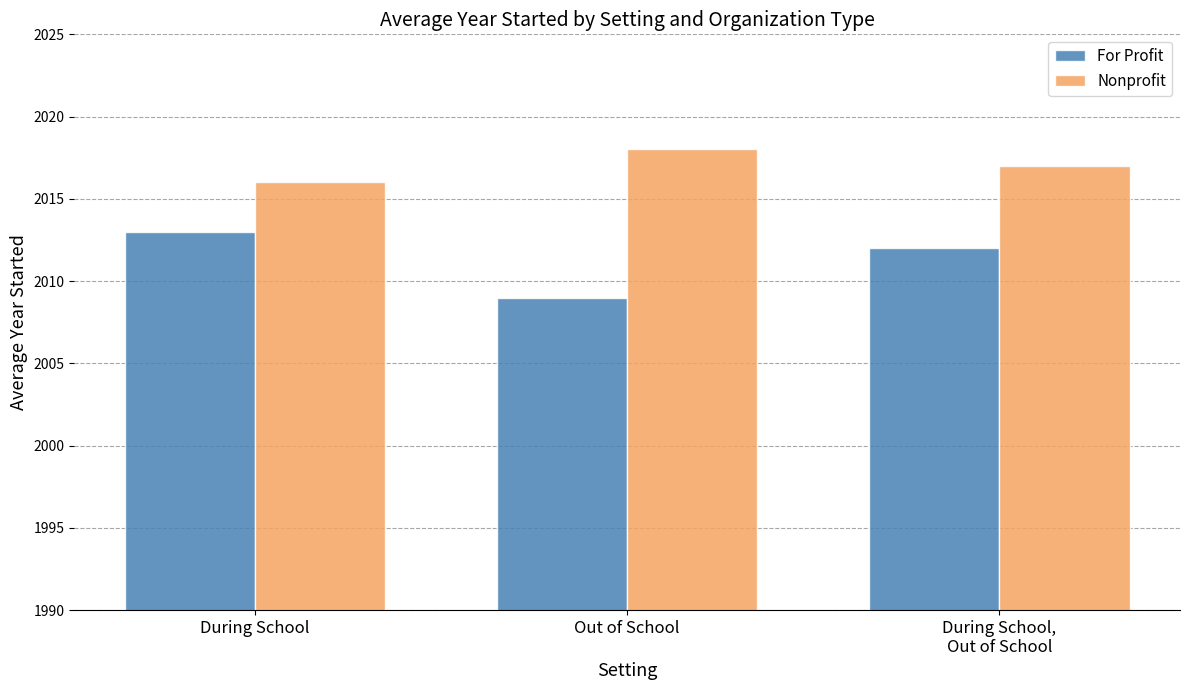

What is the value of the Nonprofit bar at the 3rd from the left?

2017